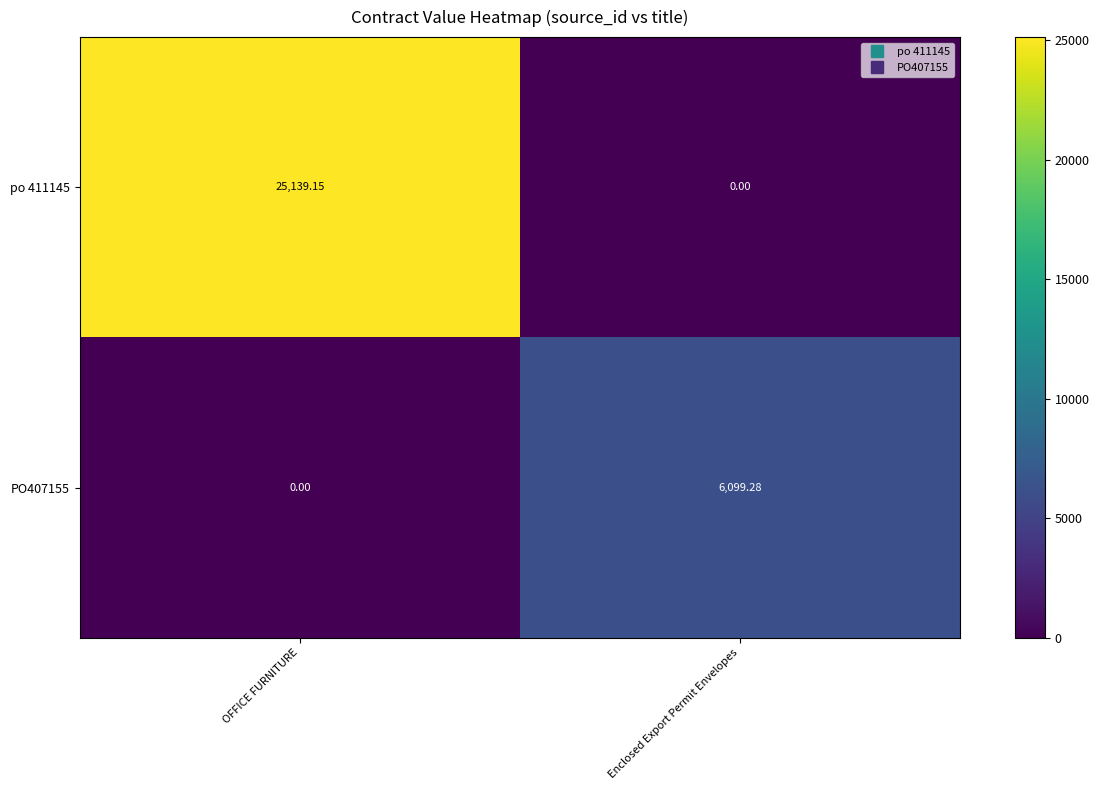

At which category is the sum across all series the highest?

OFFICE FURNITURE